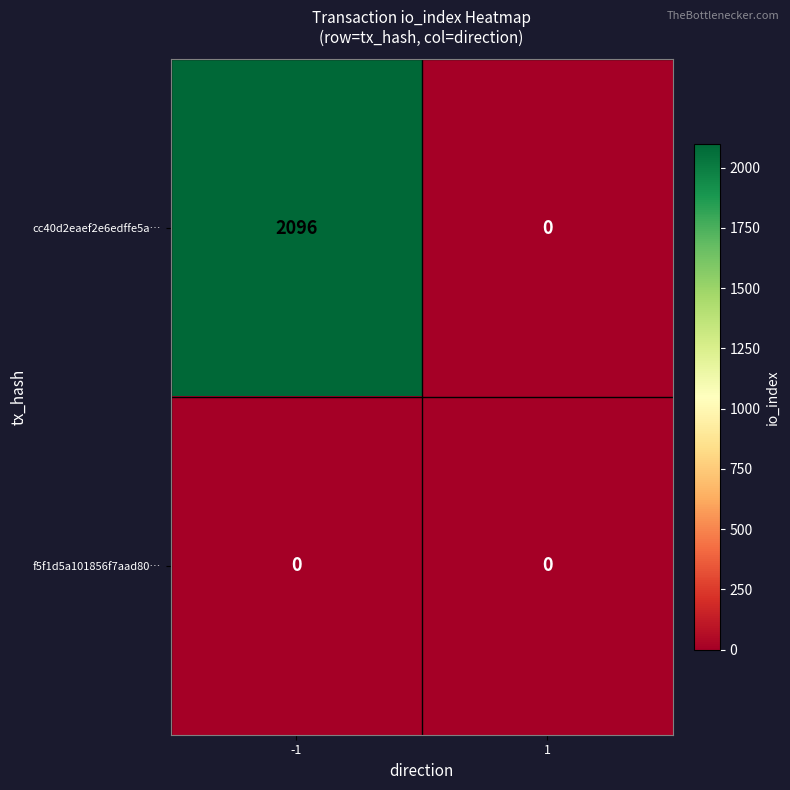

What is the spread (max minus min) of values at -1?

2096